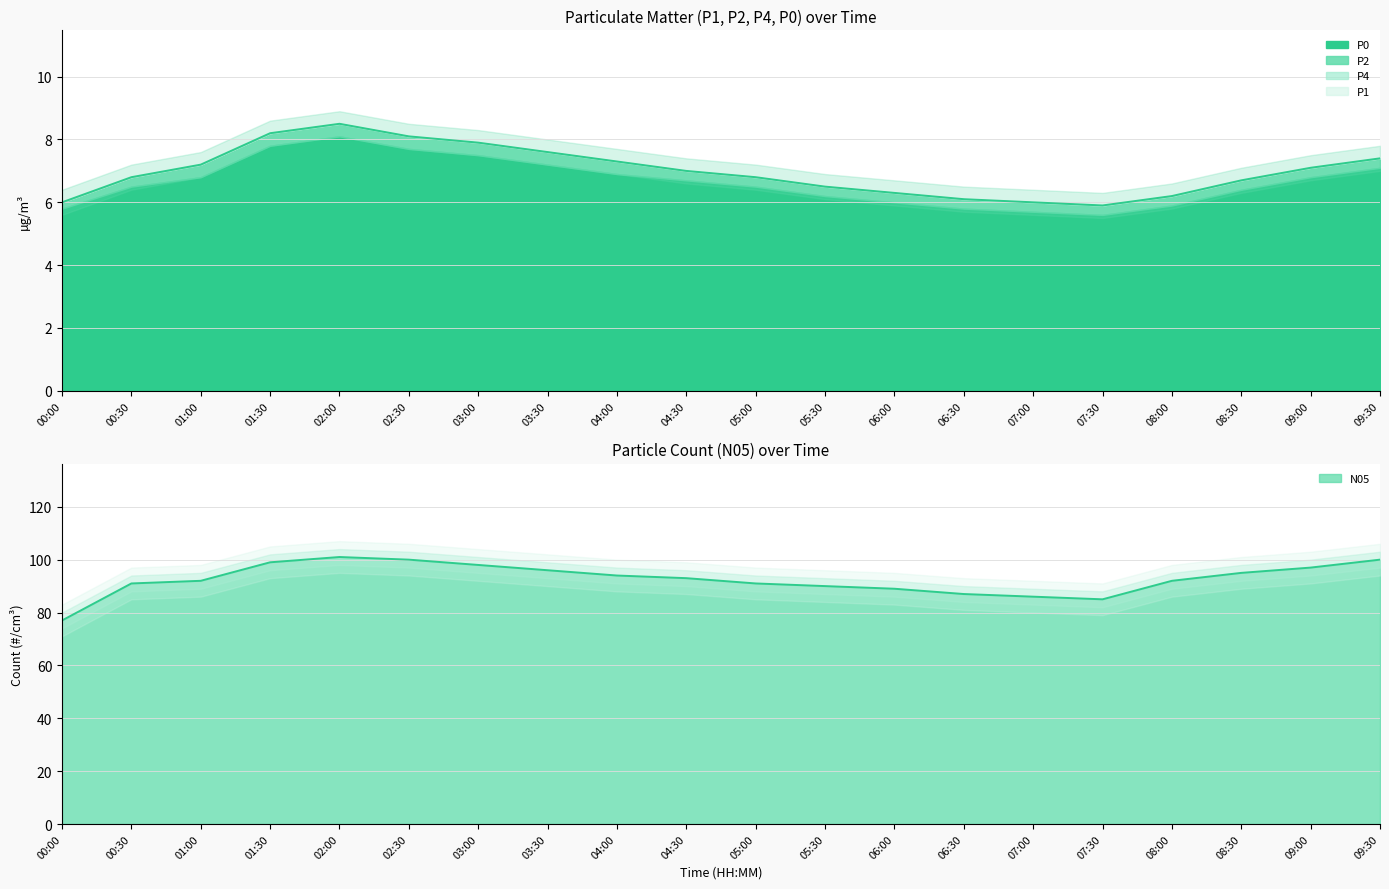

What is the maximum value for P2?

8.5